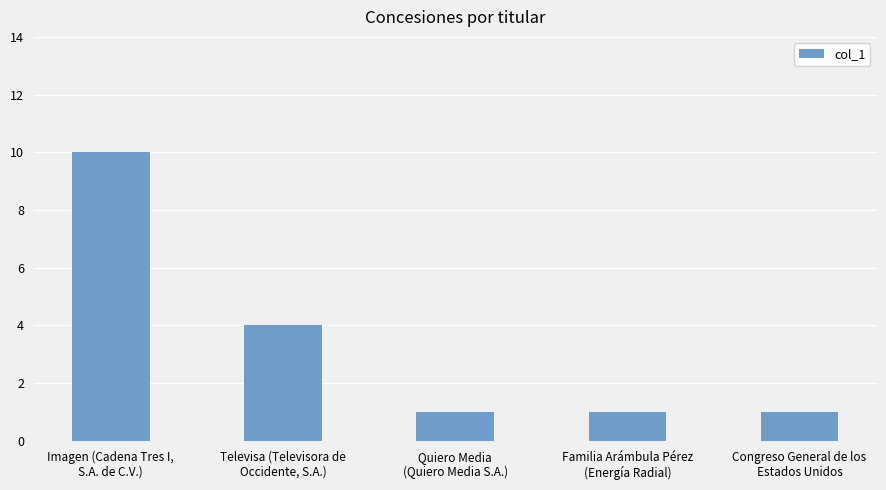

The chart shows a value of 6 at Imagen (Cadena Tres I,
S.A. de C.V.). True or false?

False